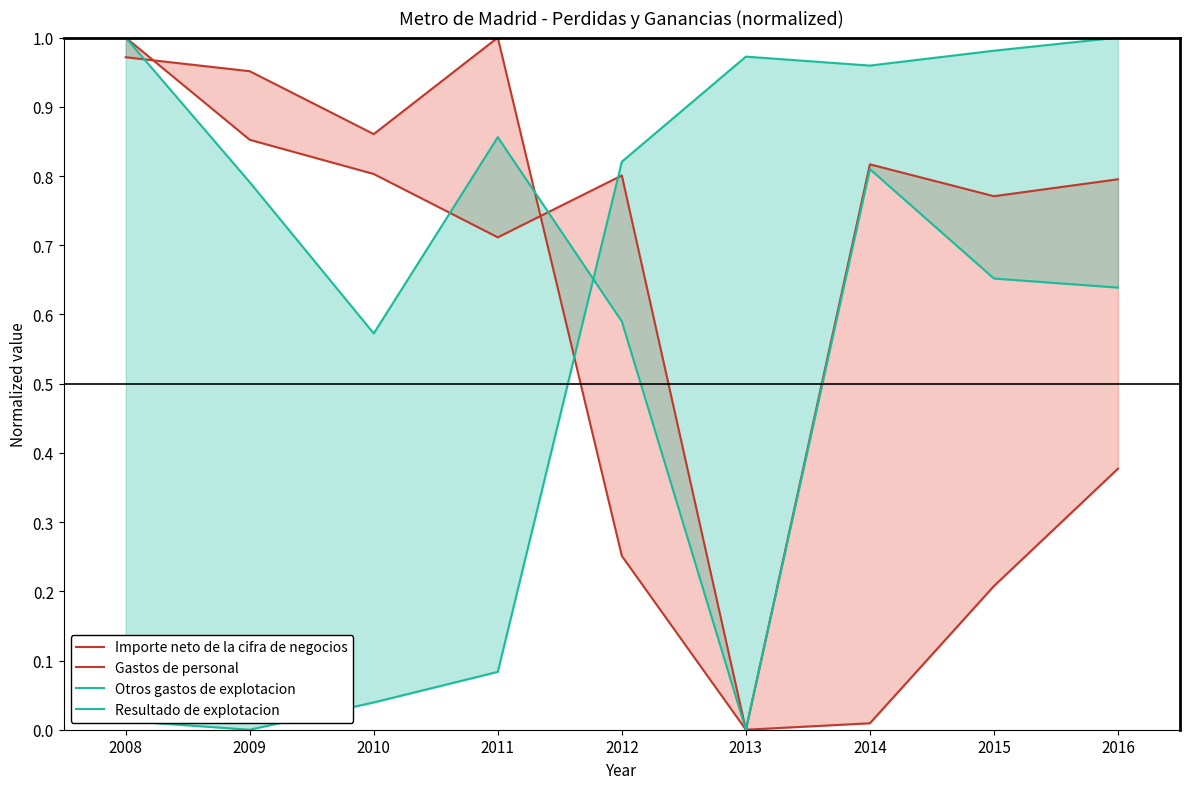

True or false: Resultado de explotacion and Importe neto de la cifra de negocios cross at least once.

True